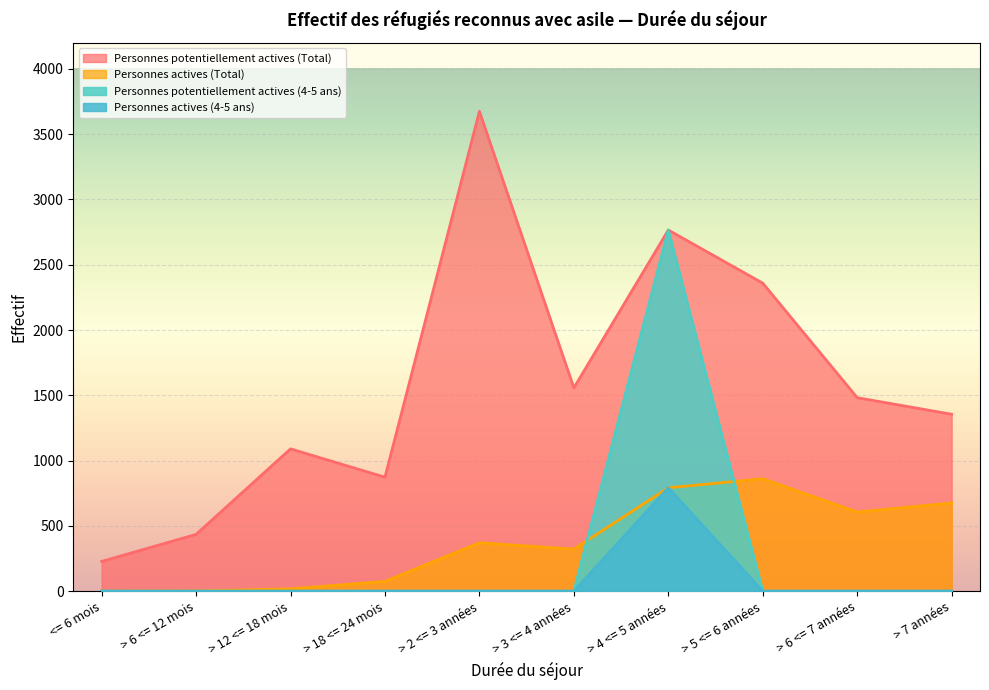

What is the value of the Personnes potentiellement actives (Total) point at the 4th from the left?

873